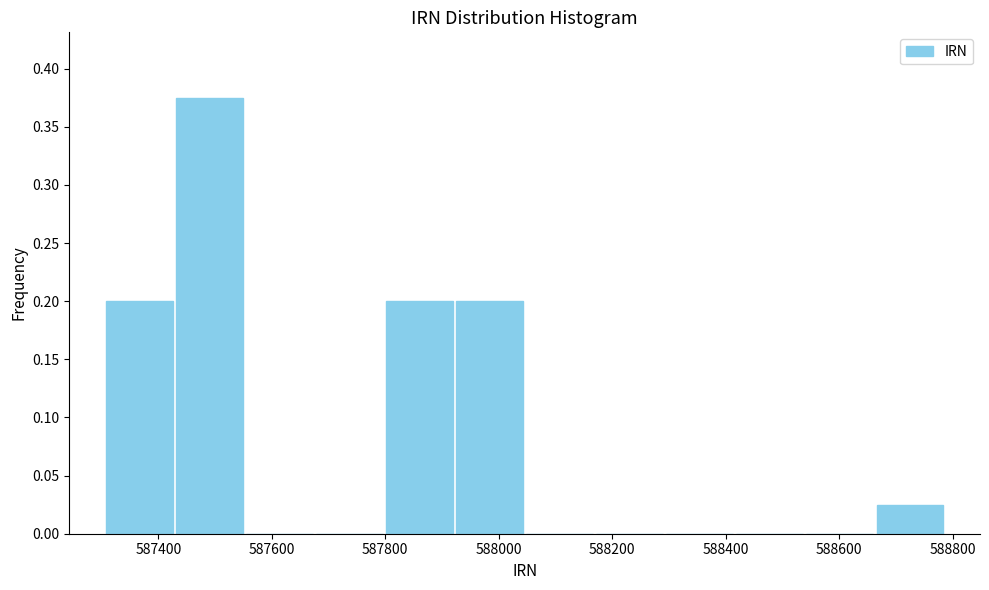

Reading left to right, transcribe this chart: for each bar, give the range it covers on the x-axis and its height. Neither the bar edges nor the heights are printed on the chart, so give them approximately, as read against the axes.

587300 to 587420: 0.200
587420 to 587560: 0.375
587560 to 587680: 0
587680 to 587800: 0
587800 to 587920: 0.200
587920 to 588040: 0.200
588040 to 588160: 0
588160 to 588300: 0
588300 to 588420: 0
588420 to 588540: 0
588540 to 588660: 0
588660 to 588780: 0.025